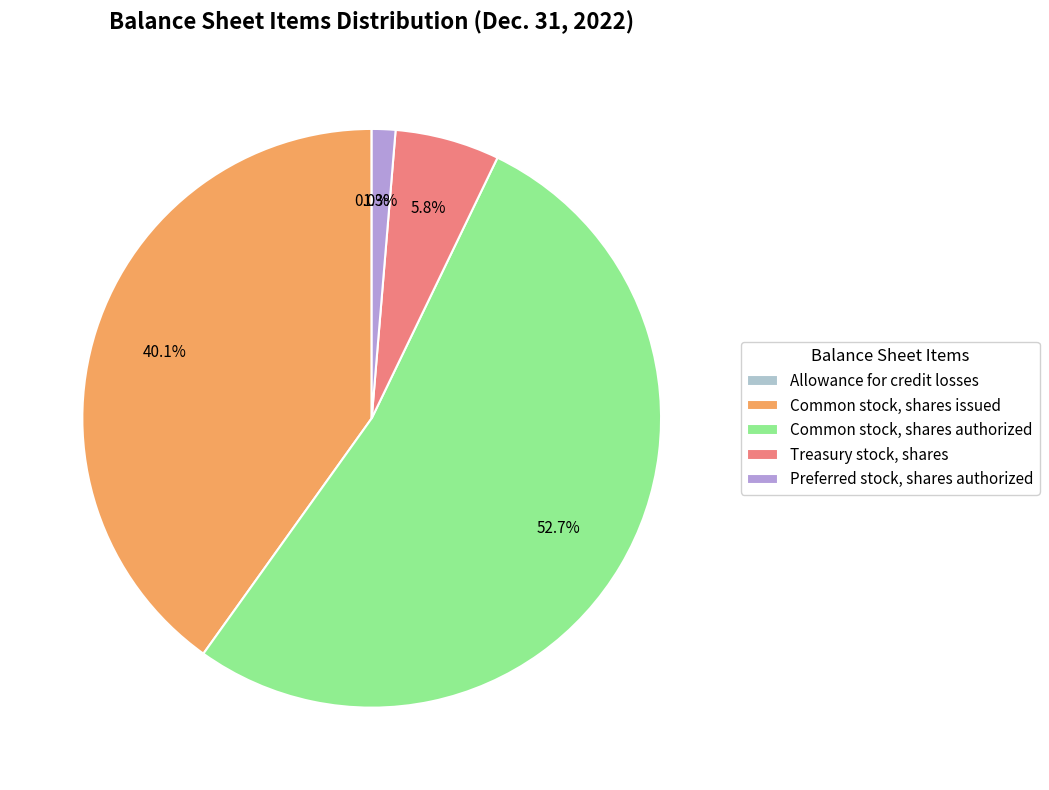

Which slice represents more than half of the pie?

Common stock, shares authorized